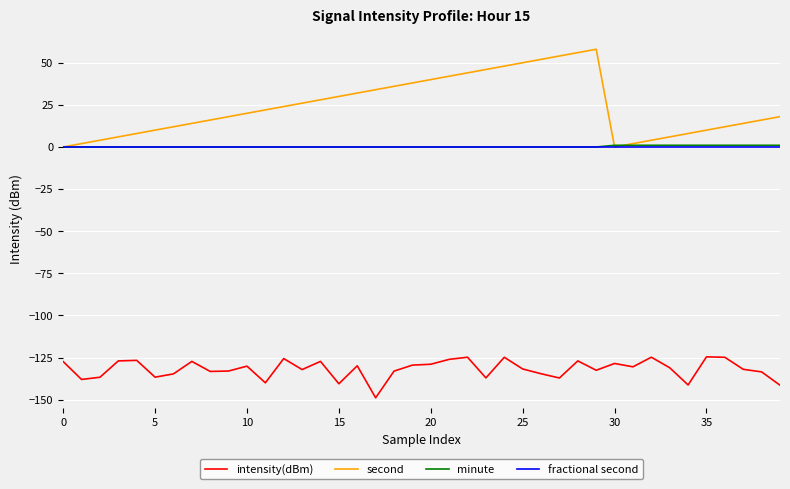

Which series has the widest spread of values?

second